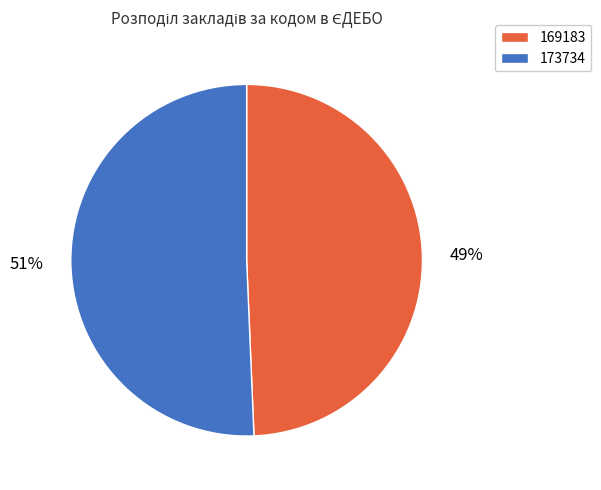

To the nearest percent, what portion does 173734 represent?

51%